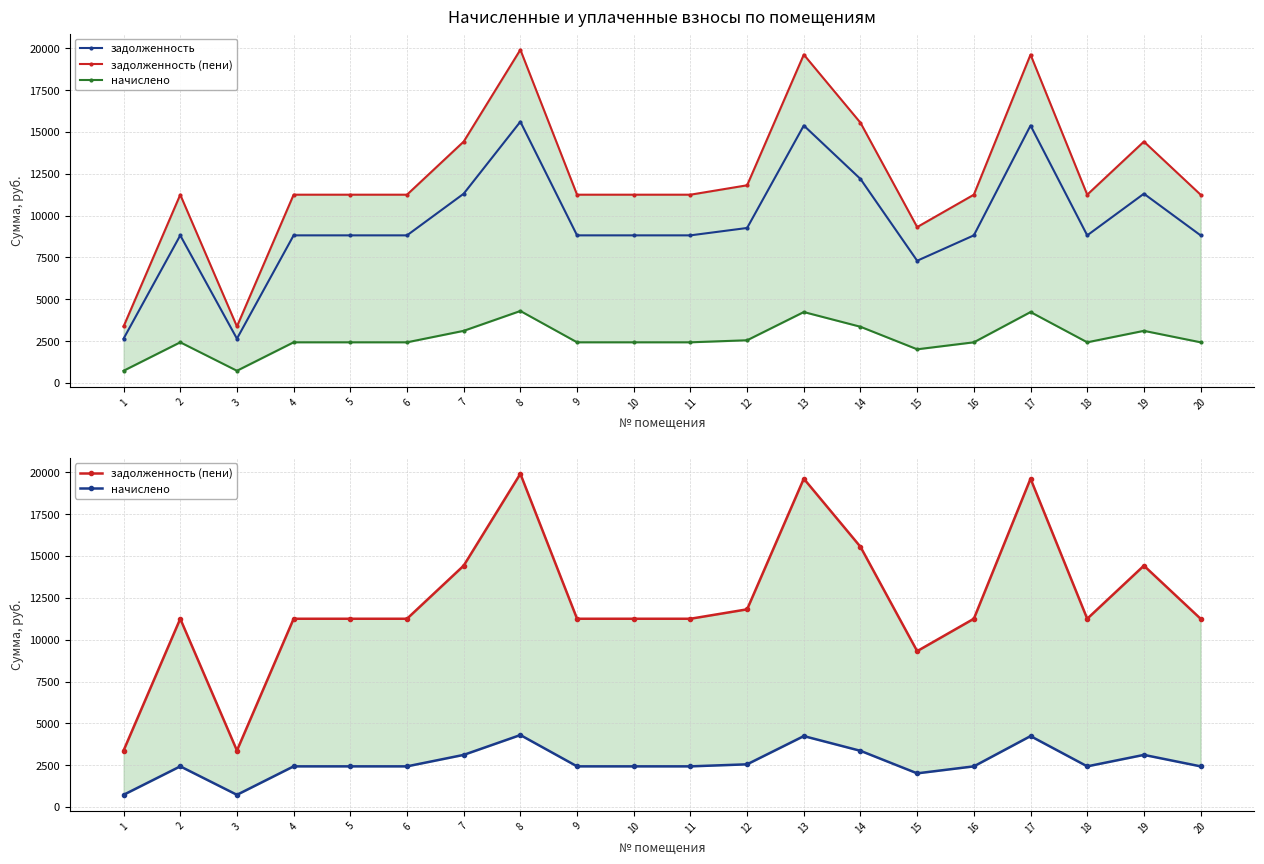

What is the difference between the maximum and minimum values in the задолженность (пени) series?

16537.5